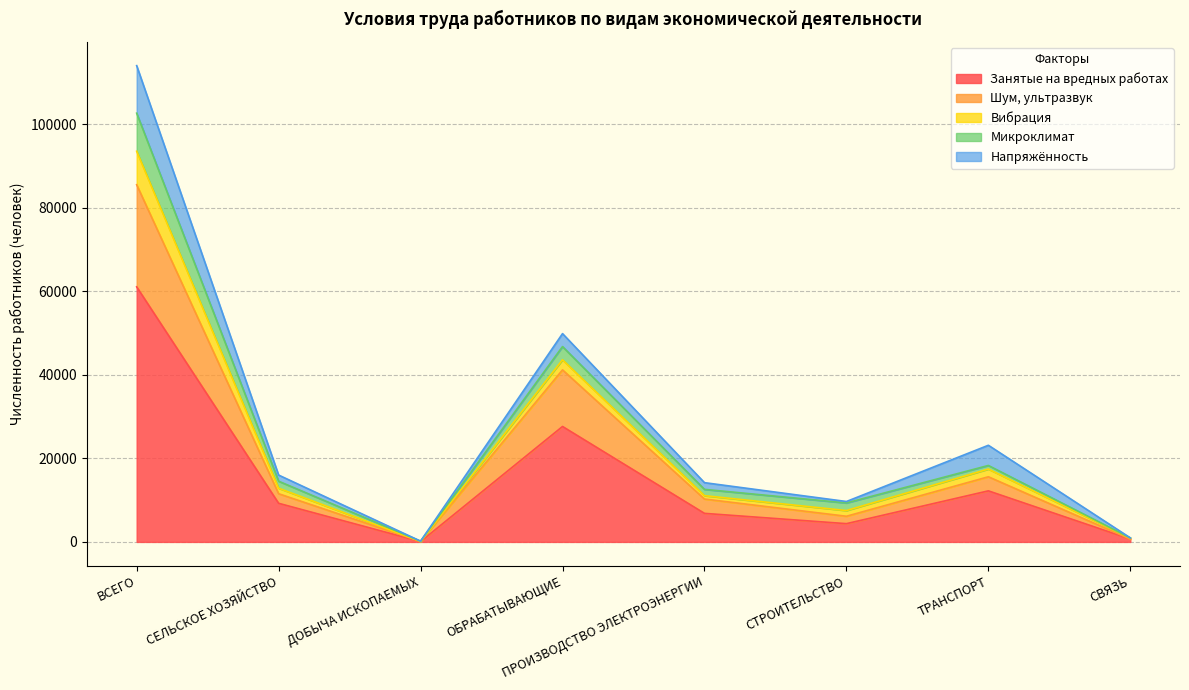

In Вибрация, how many points are higher than both neighbors (excluding endpoints)?

2